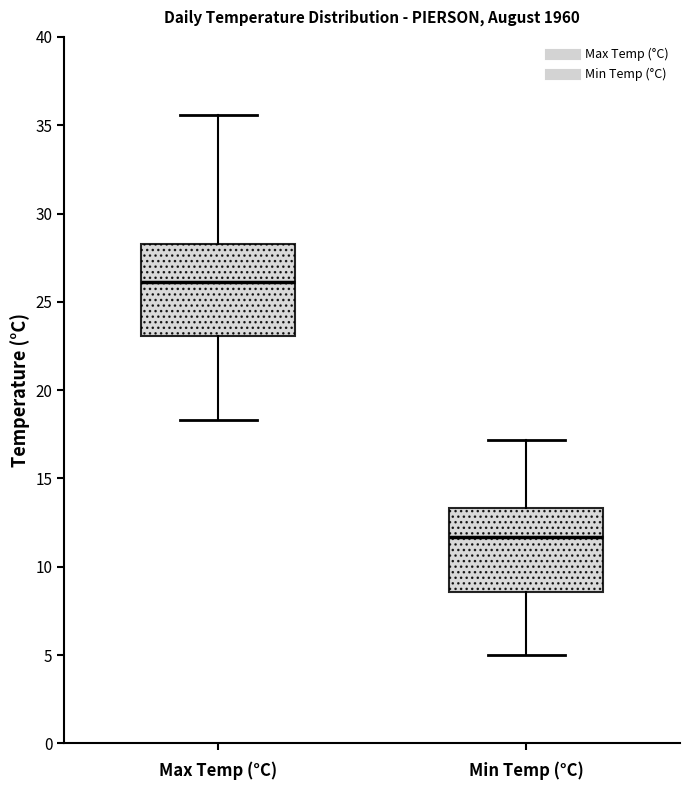

Reading left to right, transcribe this box plot: for each box, give where its median line is, the range the box spans, and where its two whiskers end, as read against the y-axis. The values are not printed on the chart, so give them approximately, as read against the axis.

Max Temp (°C): median 26.0, box 23.0 to 28.5, whiskers 18.5 to 35.5
Min Temp (°C): median 11.5, box 8.5 to 13.5, whiskers 5.0 to 17.0